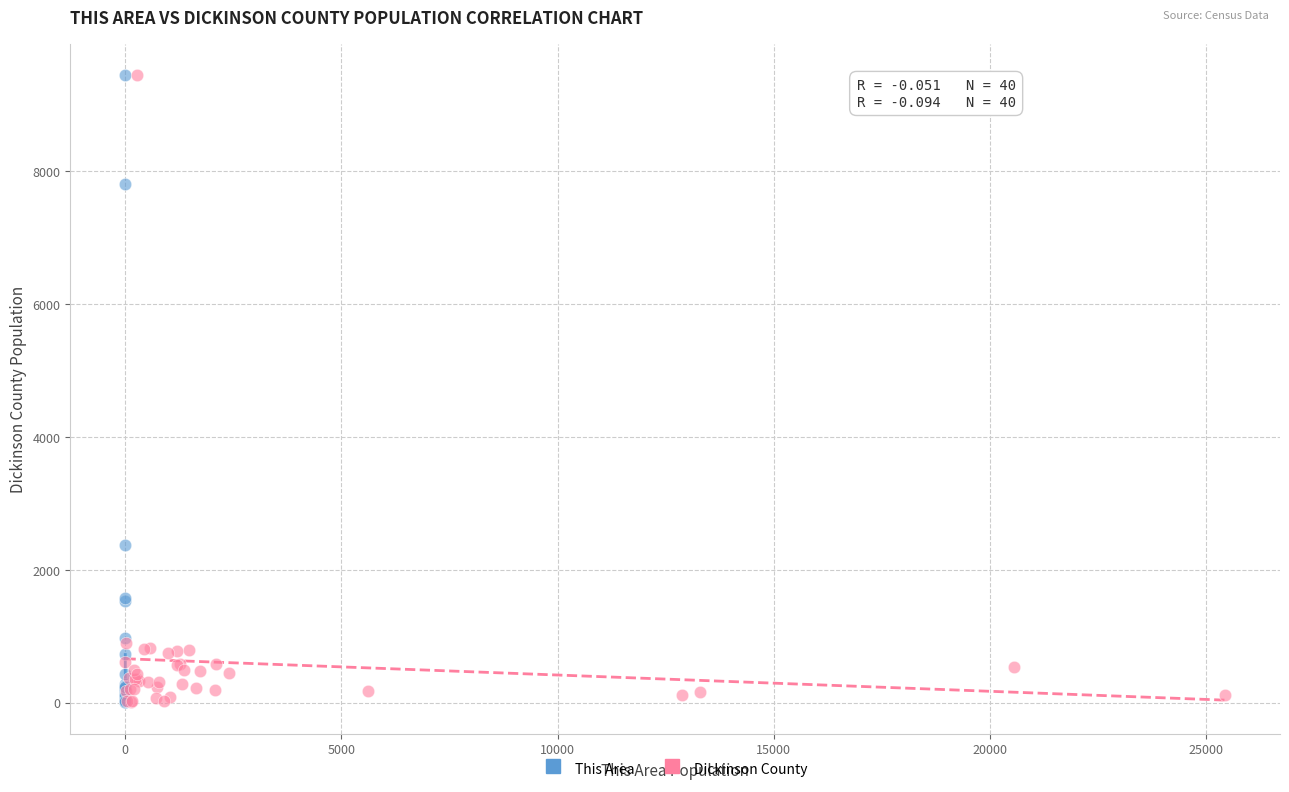

Which series has the widest spread of Y values?

This Area